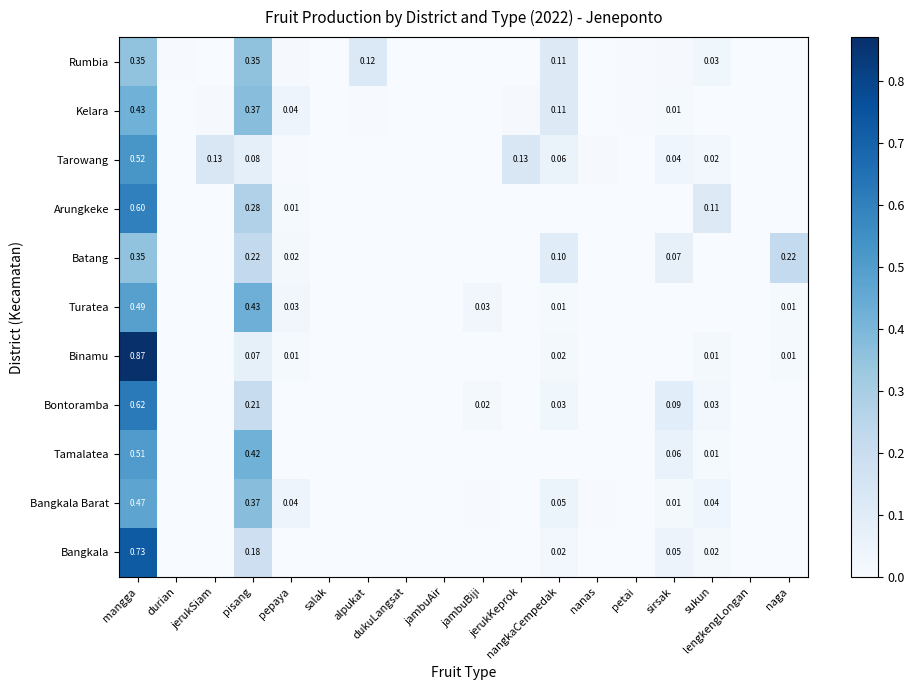

What is the total value across all series at sirsak?

0.3